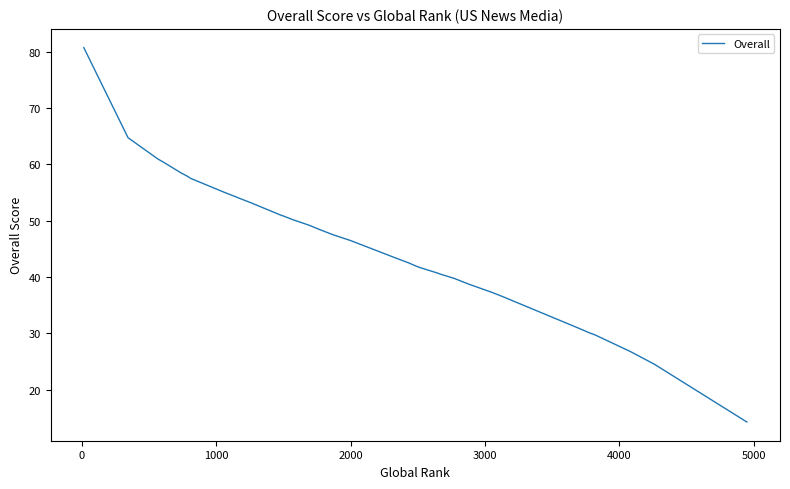

What is the value of the 5th point from the left?

58.5